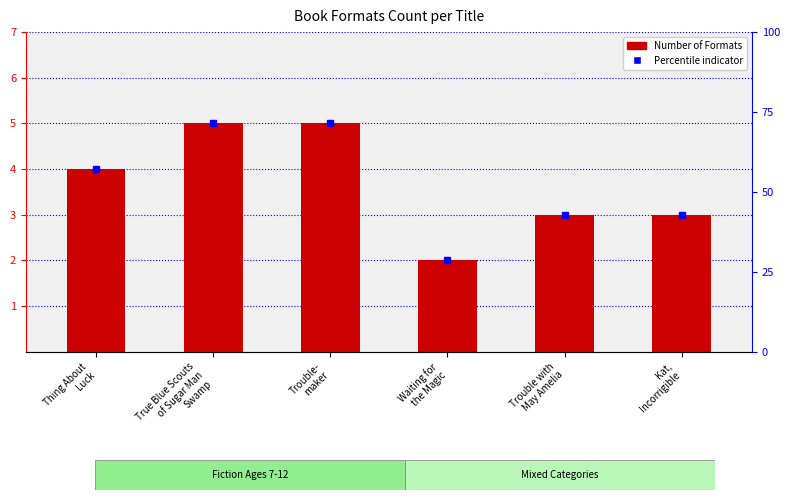

Rank the categories by value from highest to lowest.

True Blue Scouts
of Sugar Man
Swamp, Trouble-
maker, Thing About
Luck, Trouble with
May Amelia, Kat,
Incorrigible, Waiting for
the Magic